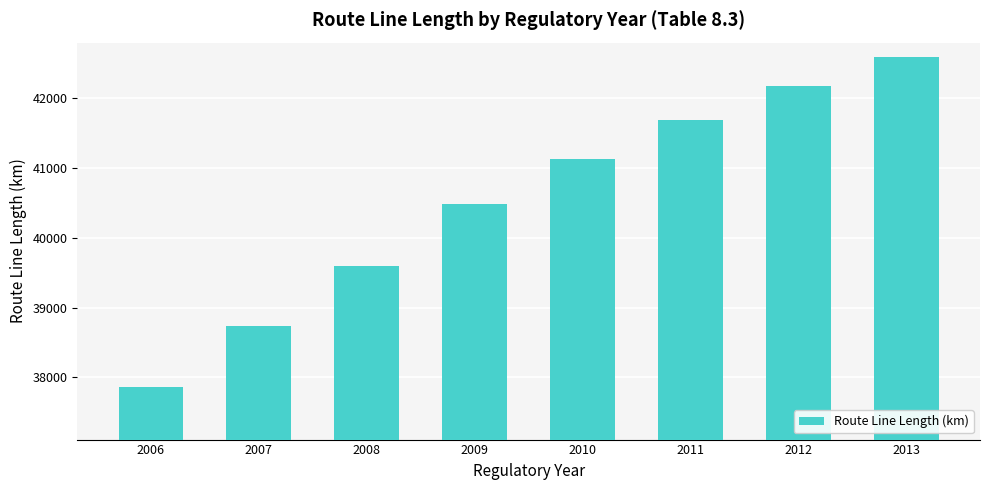

What is the approximate value at 2013, to the nearest 50?

42600